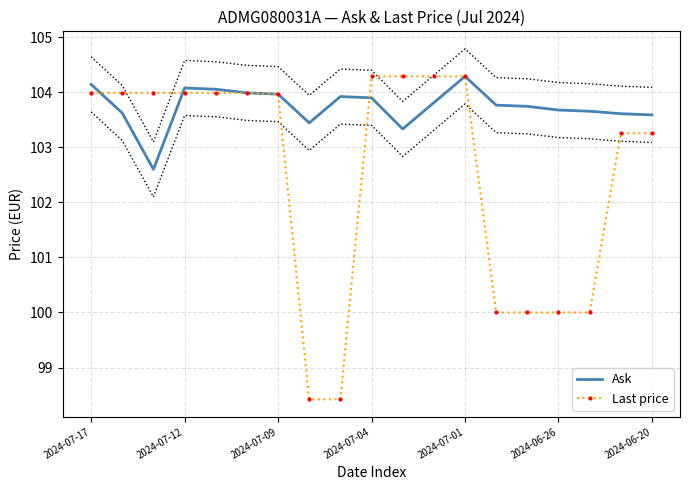

Between 7 and 16, which series saw the biggest shift?

Last price